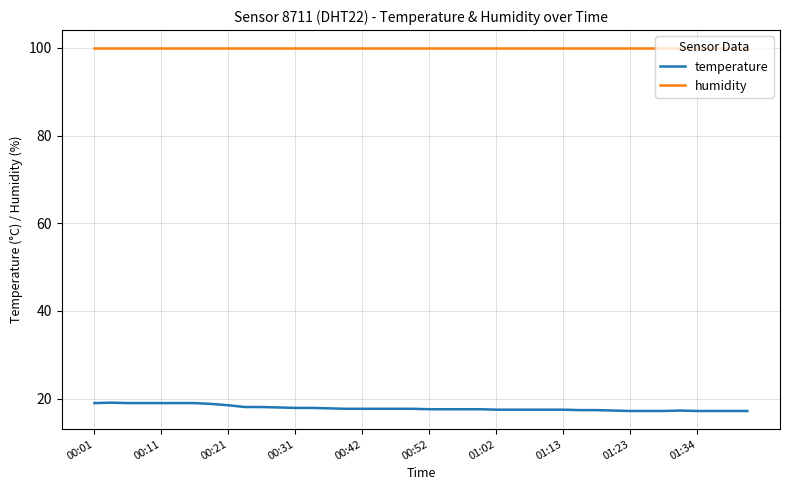

True or false: temperature and humidity intersect in this chart.

False